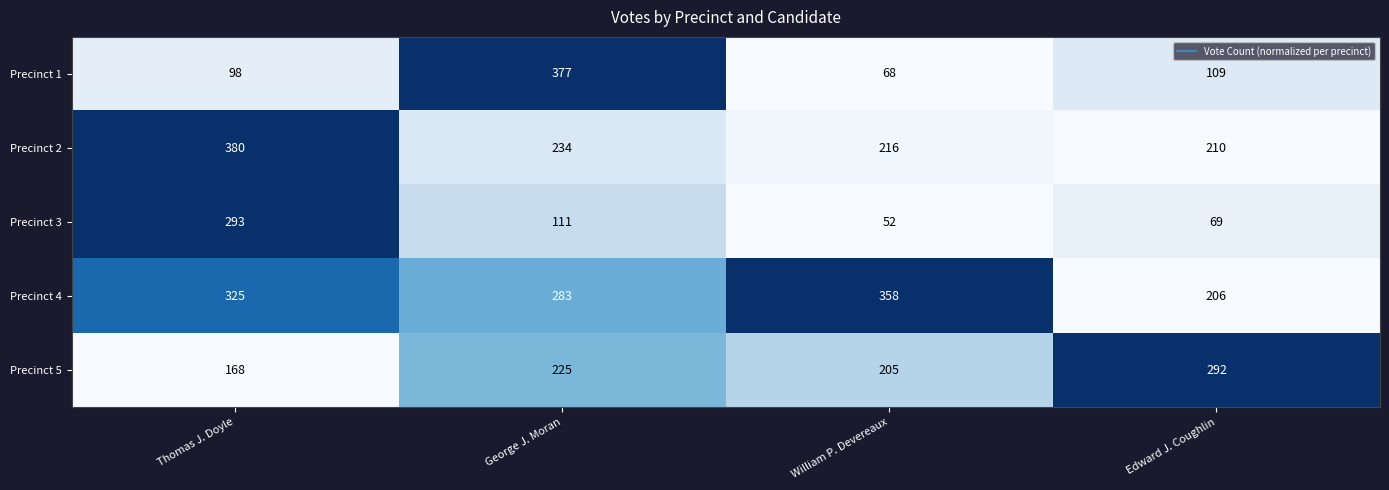

True or false: Precinct 1 has a value of 68 at William P. Devereaux.

True